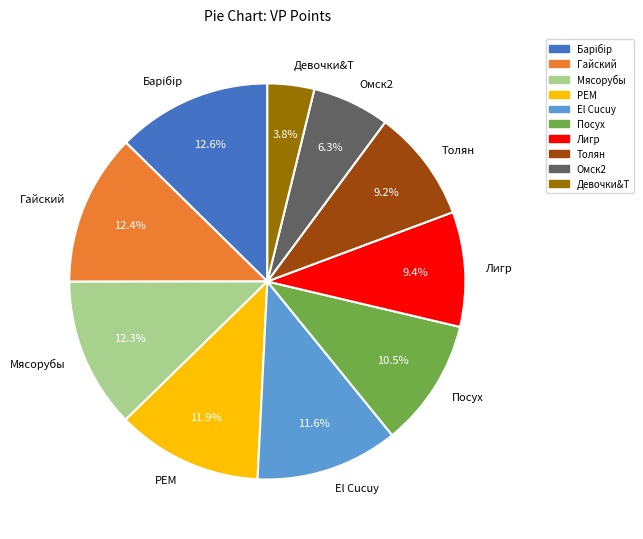

Does Барiбiр represent more than half of the total?

No